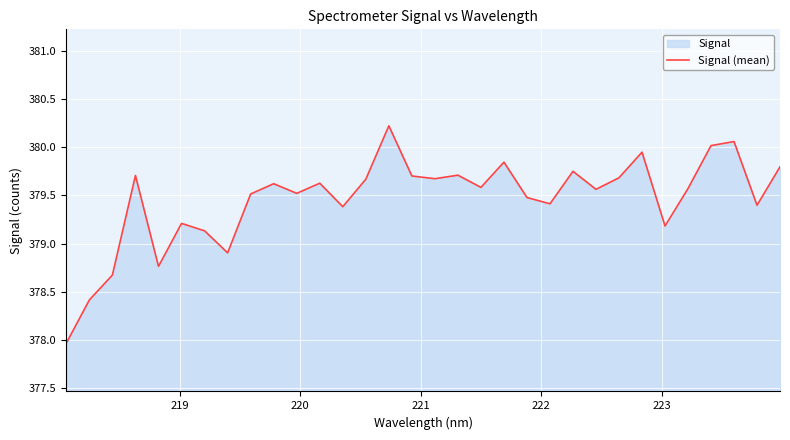

What is the greatest value displayed?

380.2